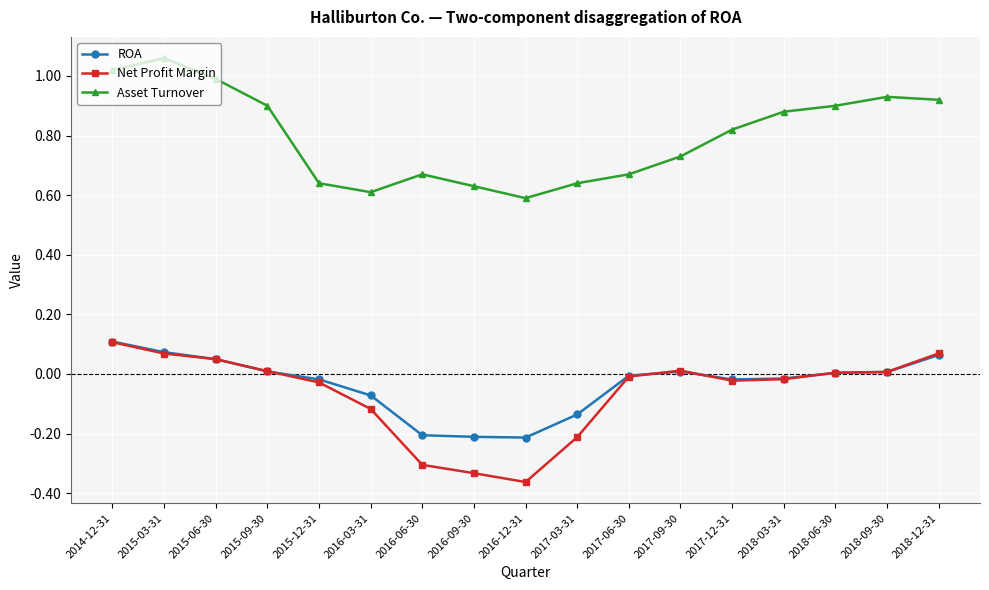

What is the total value across all series at 2015-03-31?

1.2